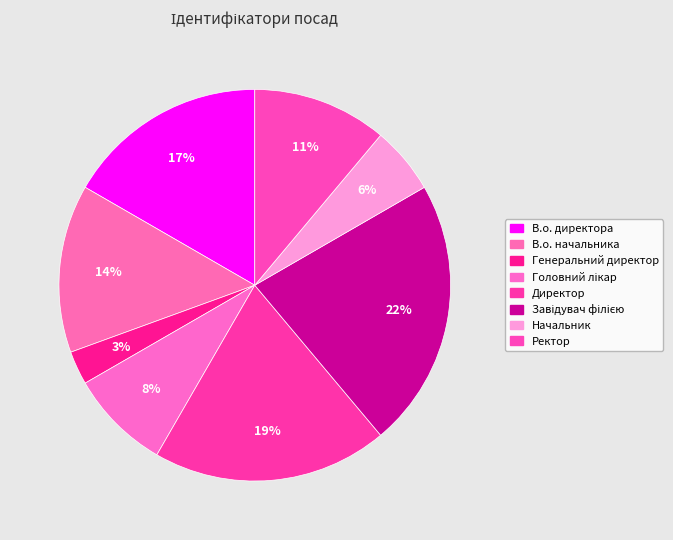

Count the number of slices in the pie.

8